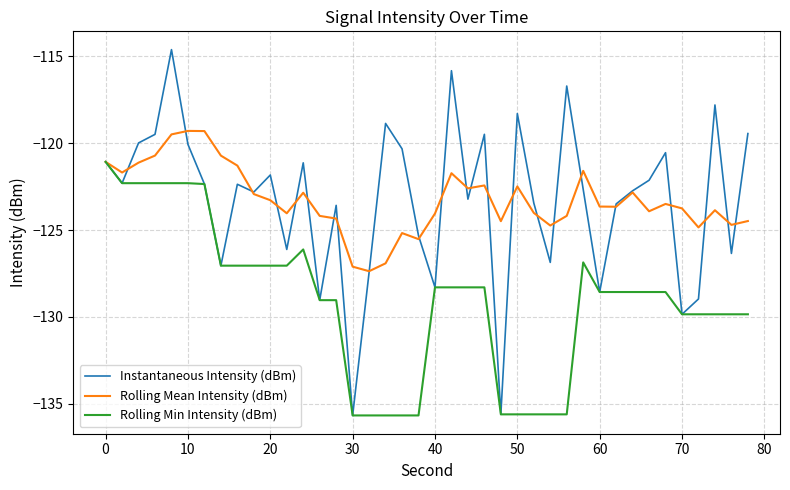

Which series has the widest spread of values?

Instantaneous Intensity (dBm)